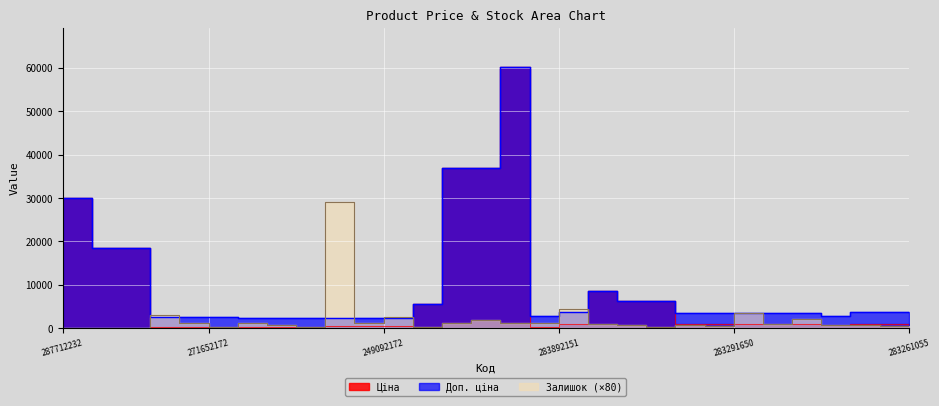

Which category has the lowest value in the Ціна series?

271642174